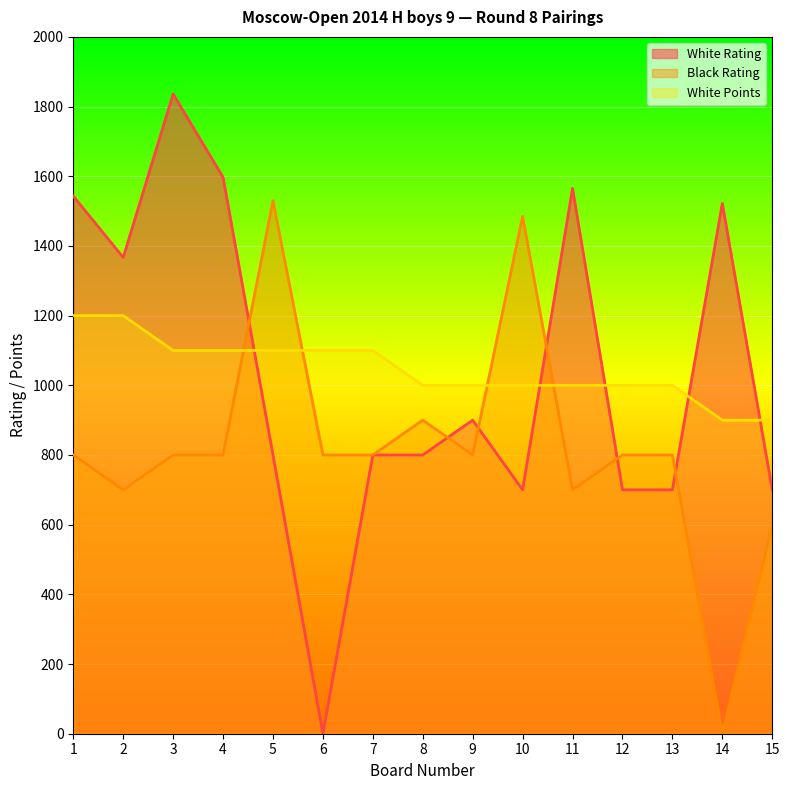

Which series changed the most between 11 and 13?

White Rating